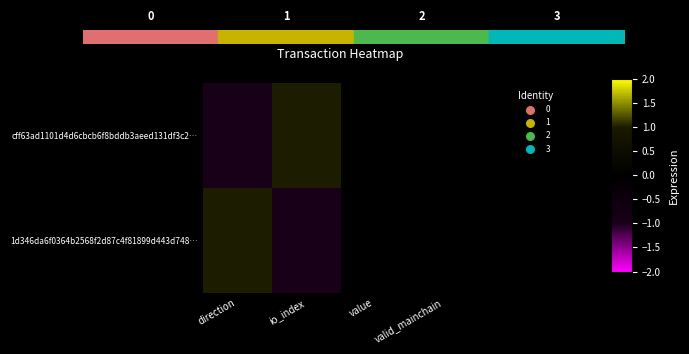

At how many categories does at least one series exceed 0?

2